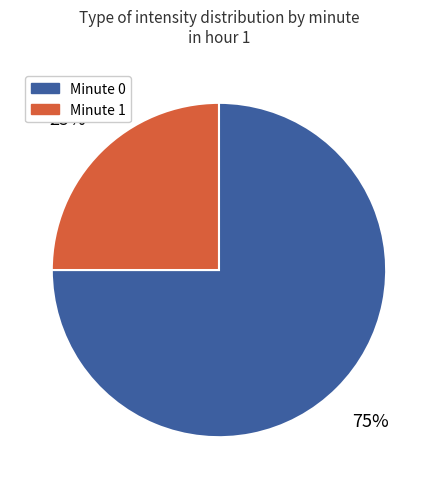

Does any single category account for the majority?

Yes